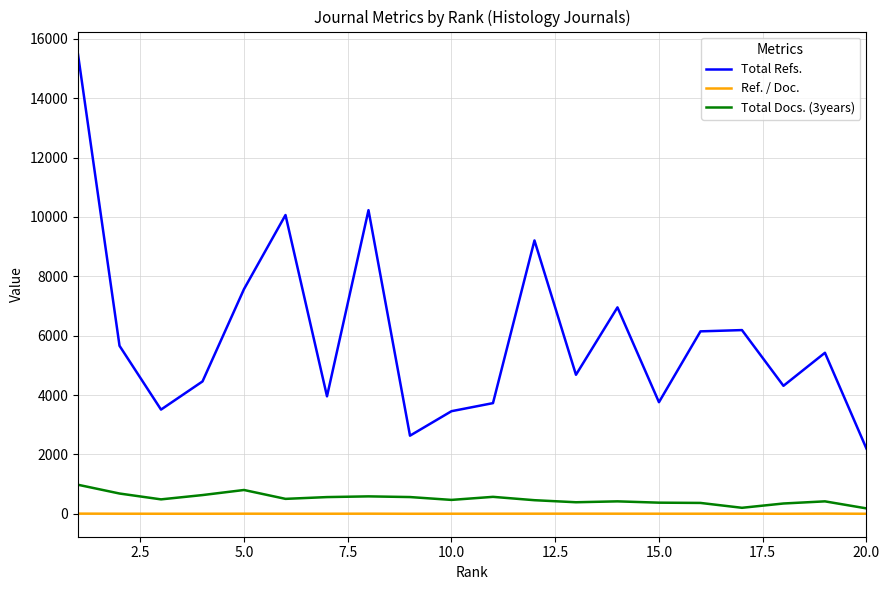

What is the maximum value shown in the chart?

15474.0